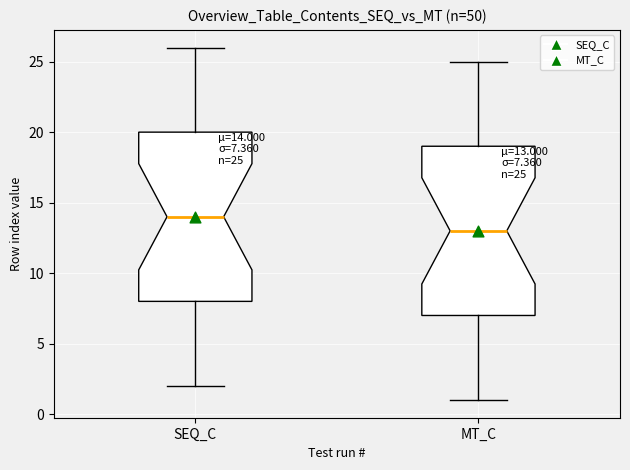

Which box's median line is the lowest?

MT_C